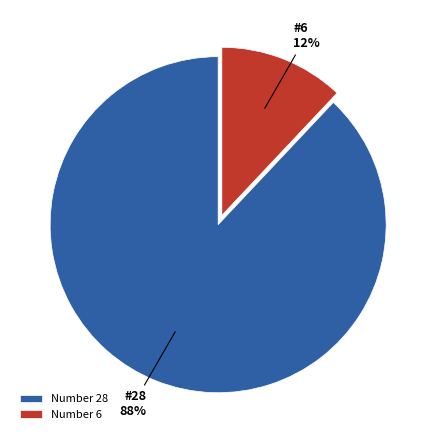

How many segments does this pie chart have?

2